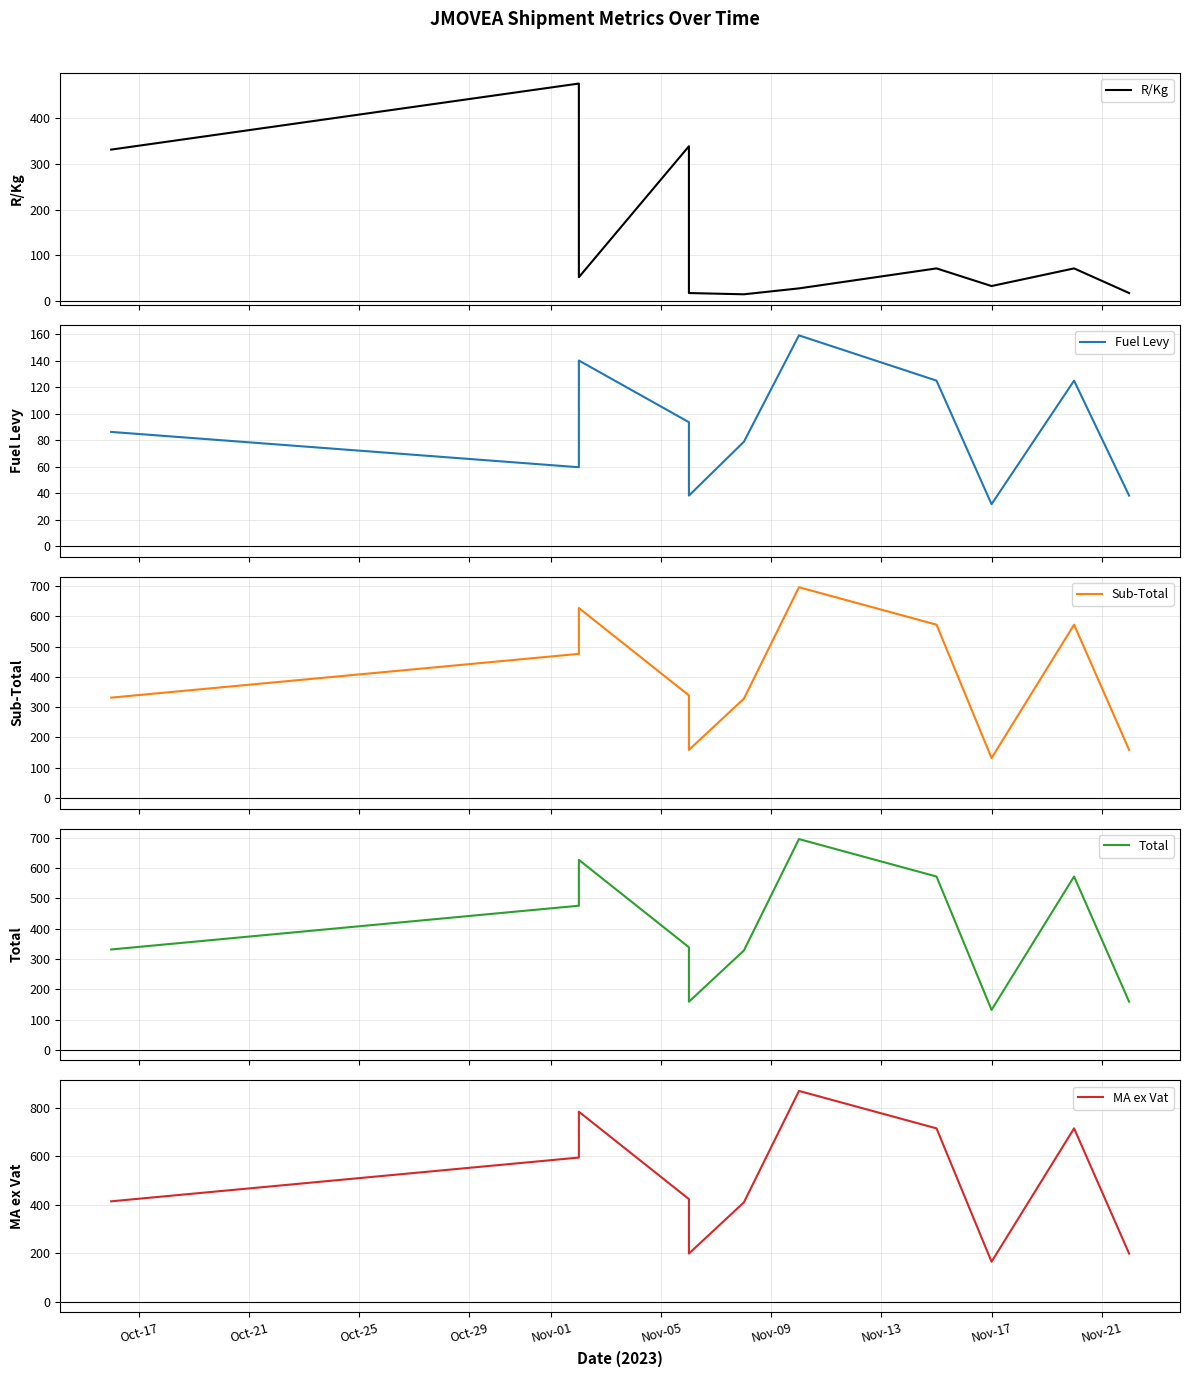

Does the chart display data point markers on the line(s)?

No